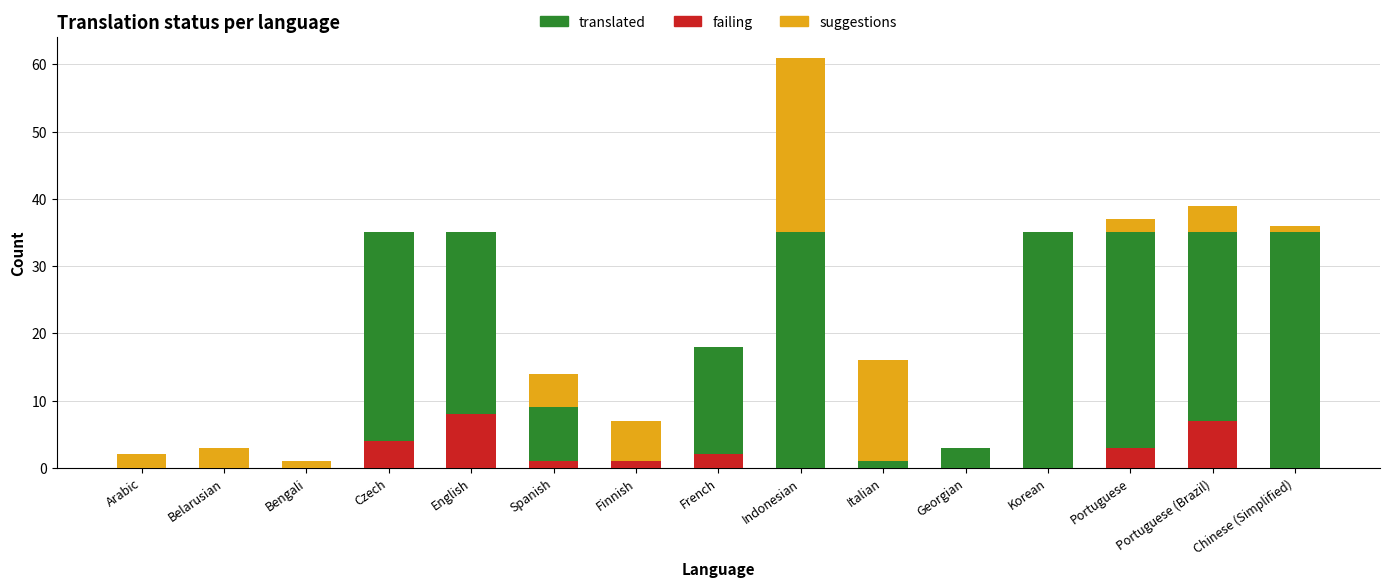

The value of translated at Italian is 1. True or false?

True